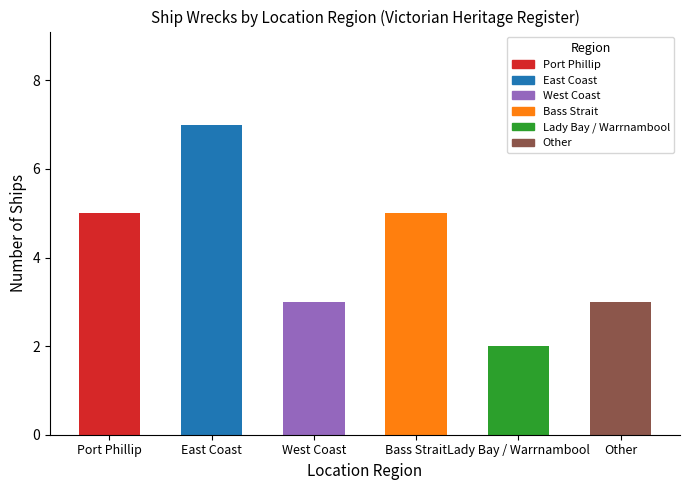

What is the maximum value shown in the chart?

7